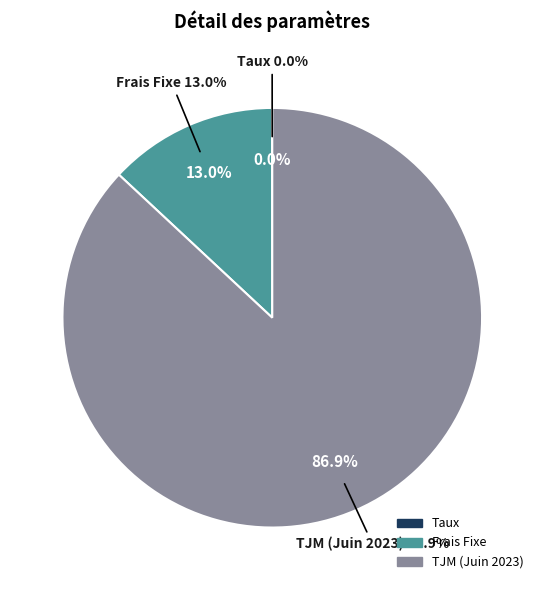

To the nearest percent, what is the difference between the largest and smallest slice percentages?

87%